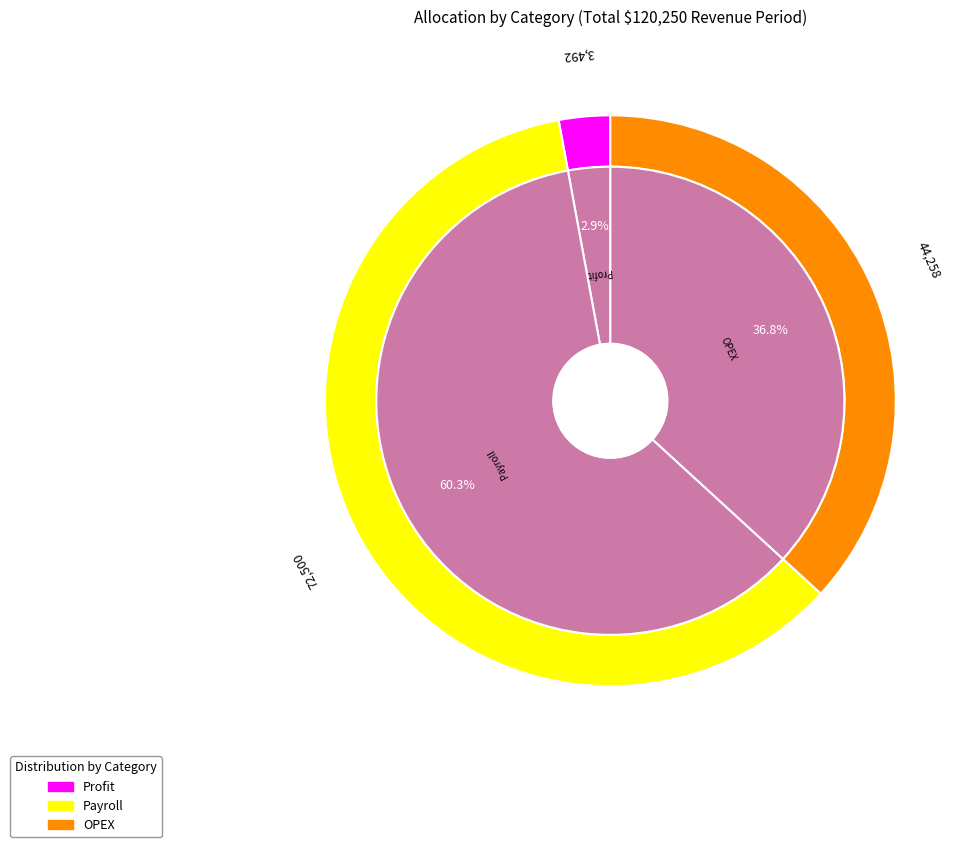

Which slice represents more than half of the pie?

Payroll